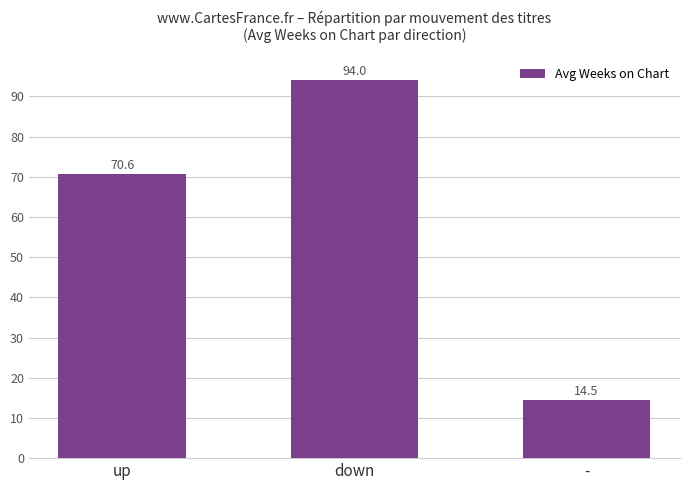

Where does the data first go above 70?

up